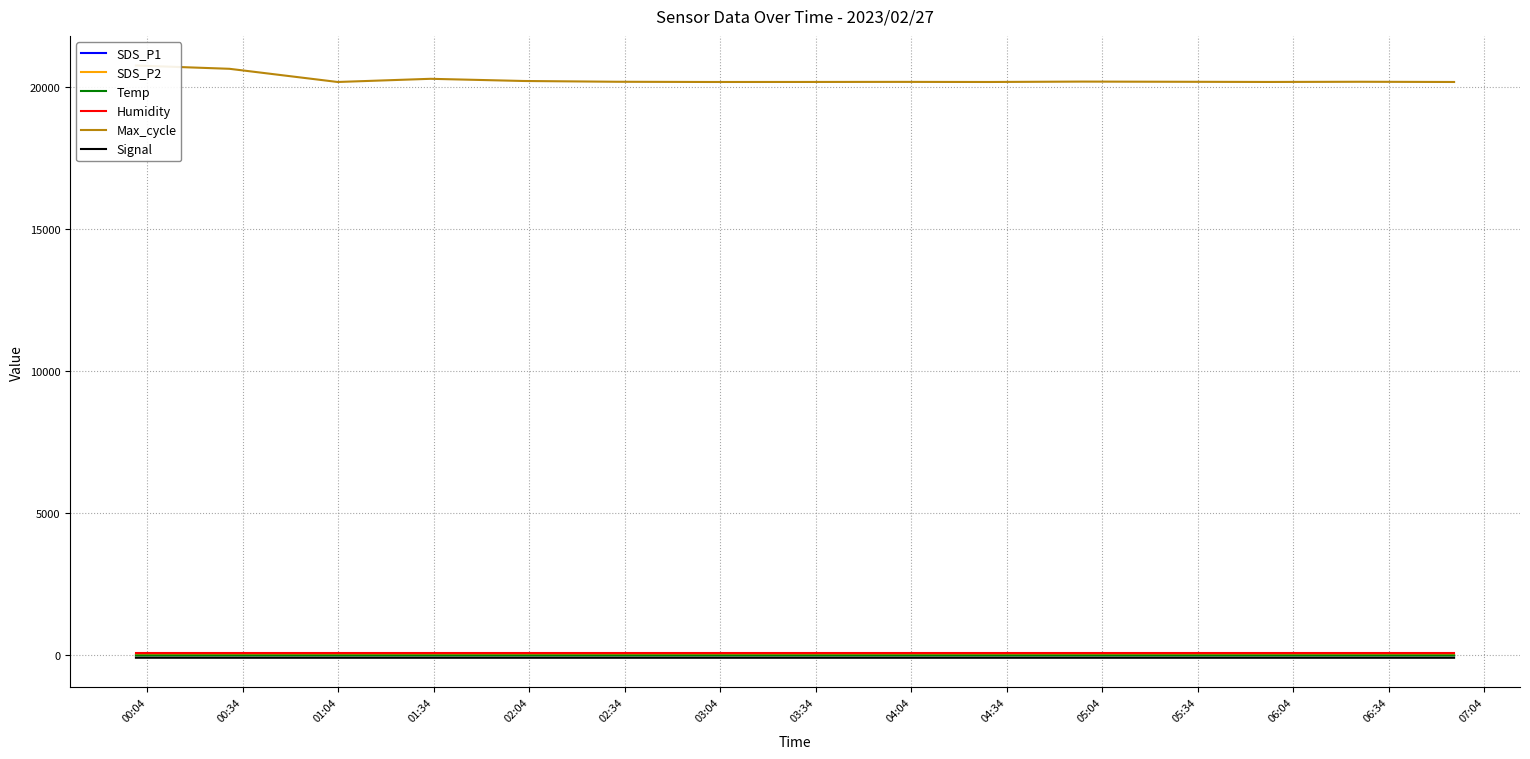

How many Signal values are between -80 and -79?

15